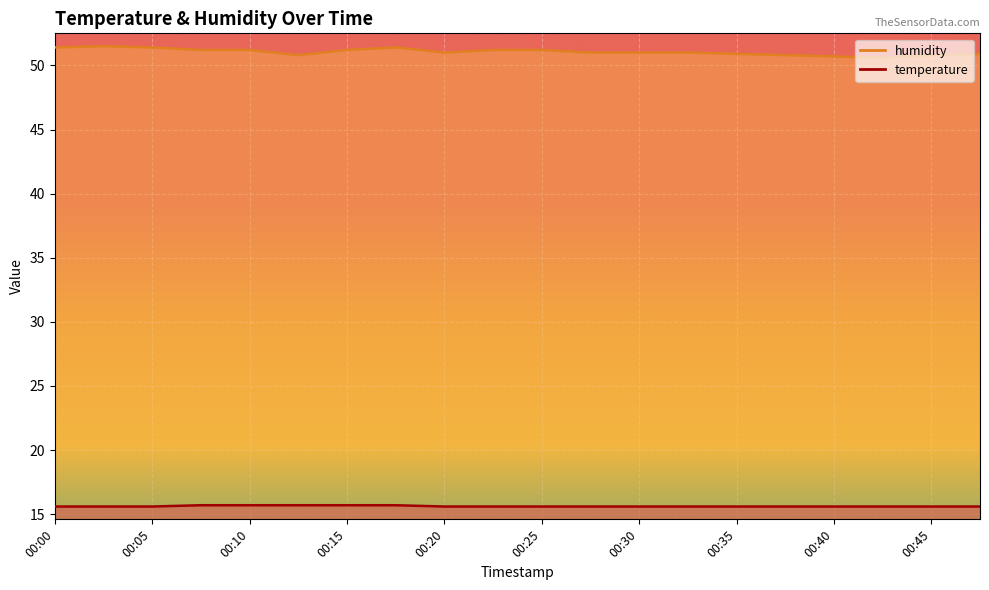

At which category is the sum across all series the highest?

00:03